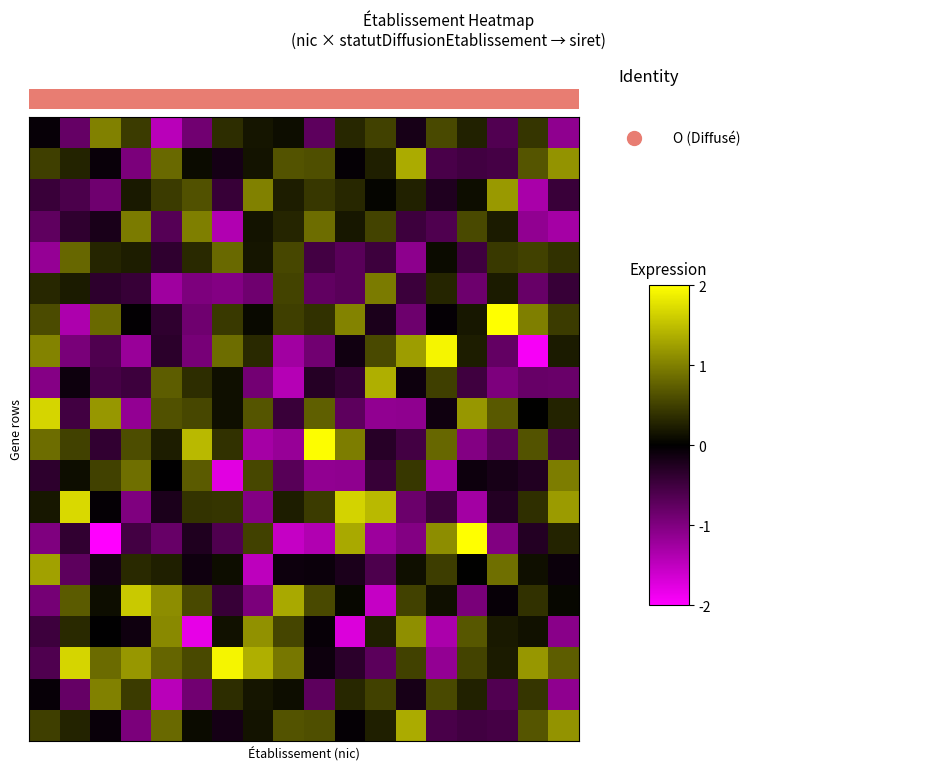

At how many categories does at least one series exceed 0?

18